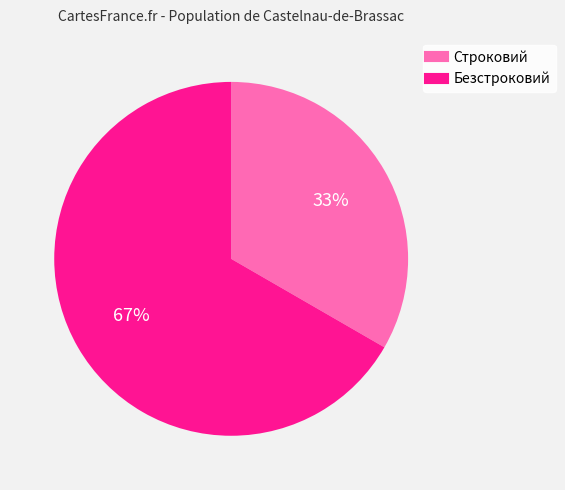

Rank the categories by value from highest to lowest.

Безстроковий, Строковий